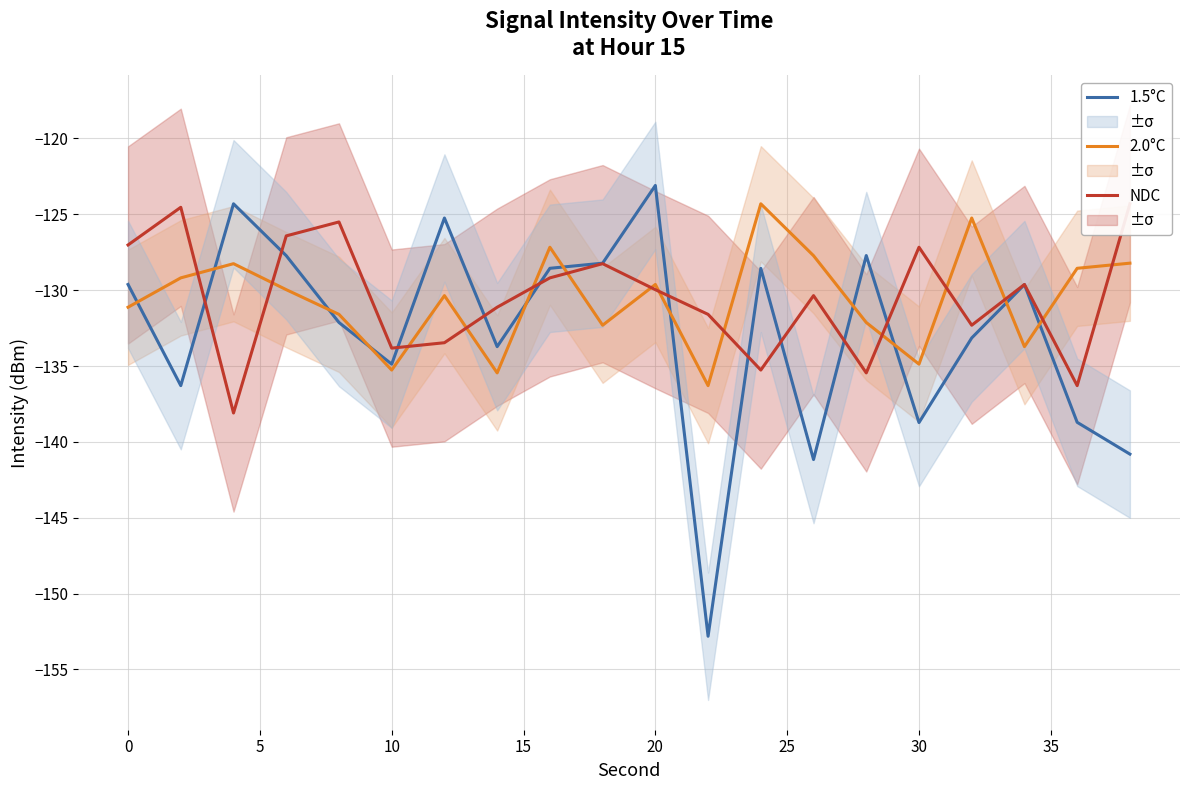

Rank the series by their maximum value, from lowest to highest.

2.0°C, NDC, 1.5°C